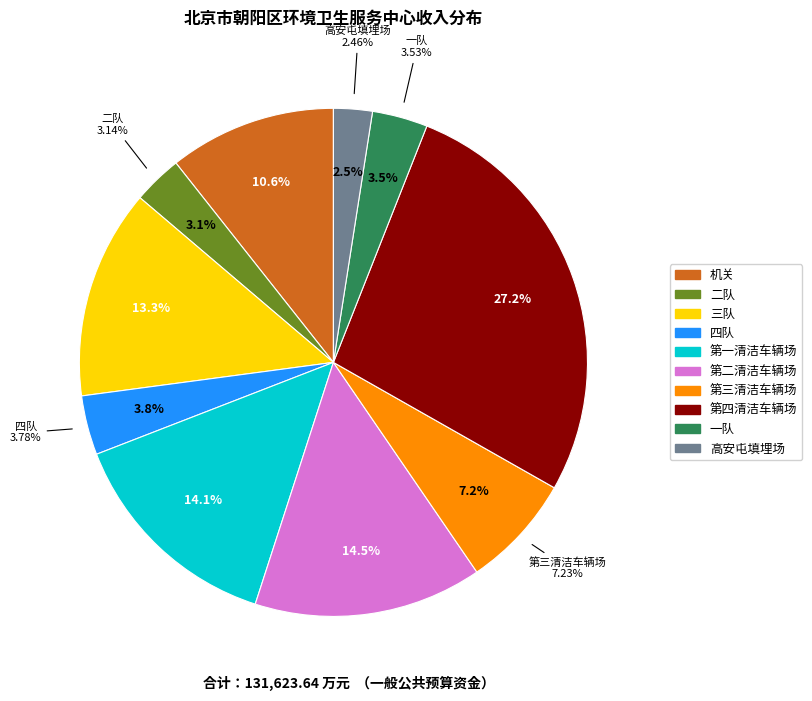

What percentage is the 北京市朝阳区环境卫生服务中心一队 slice, to the nearest percent?

4%